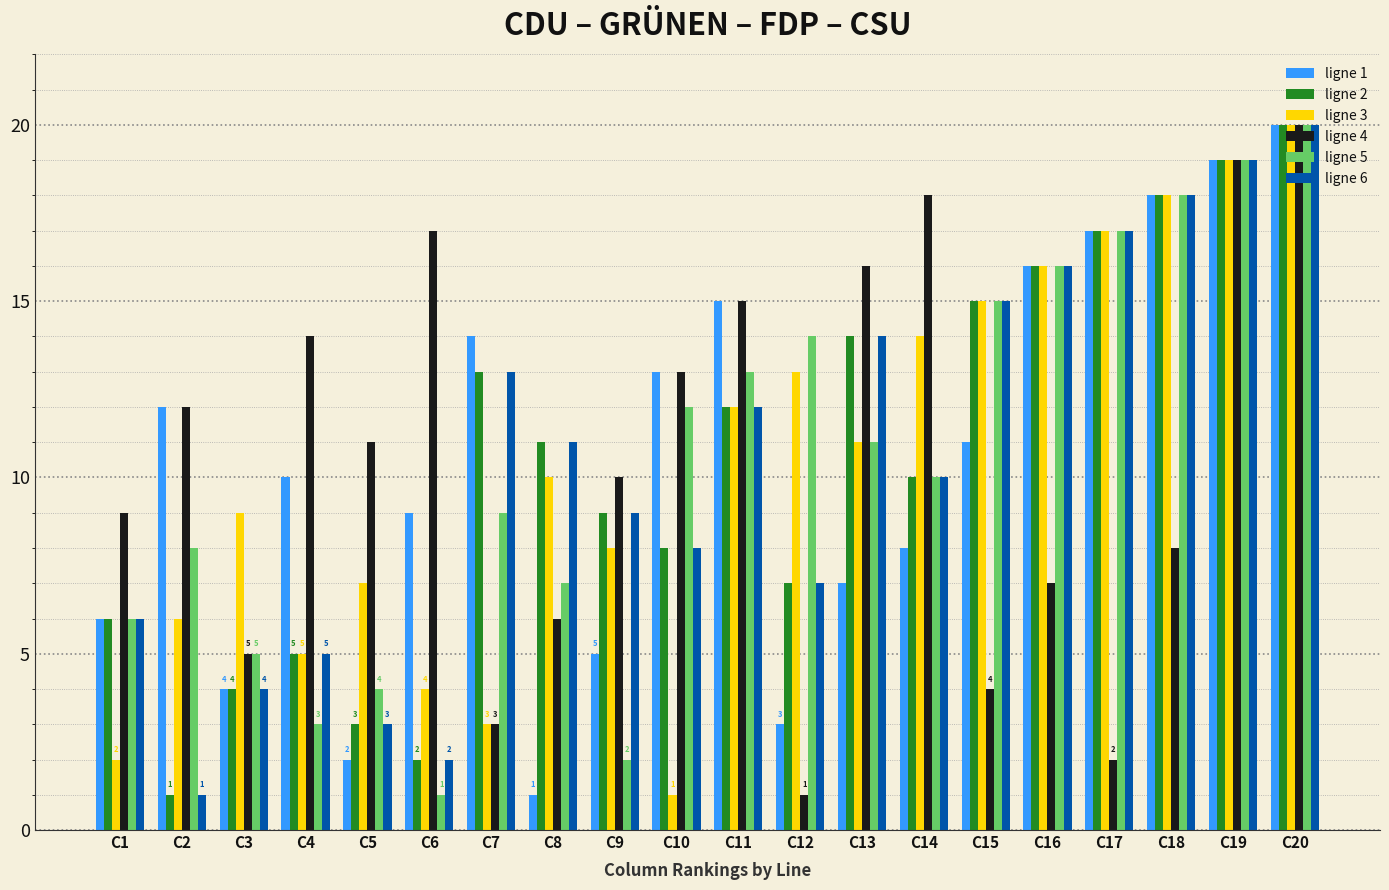

At which label does ligne 1 reach its minimum?

C8